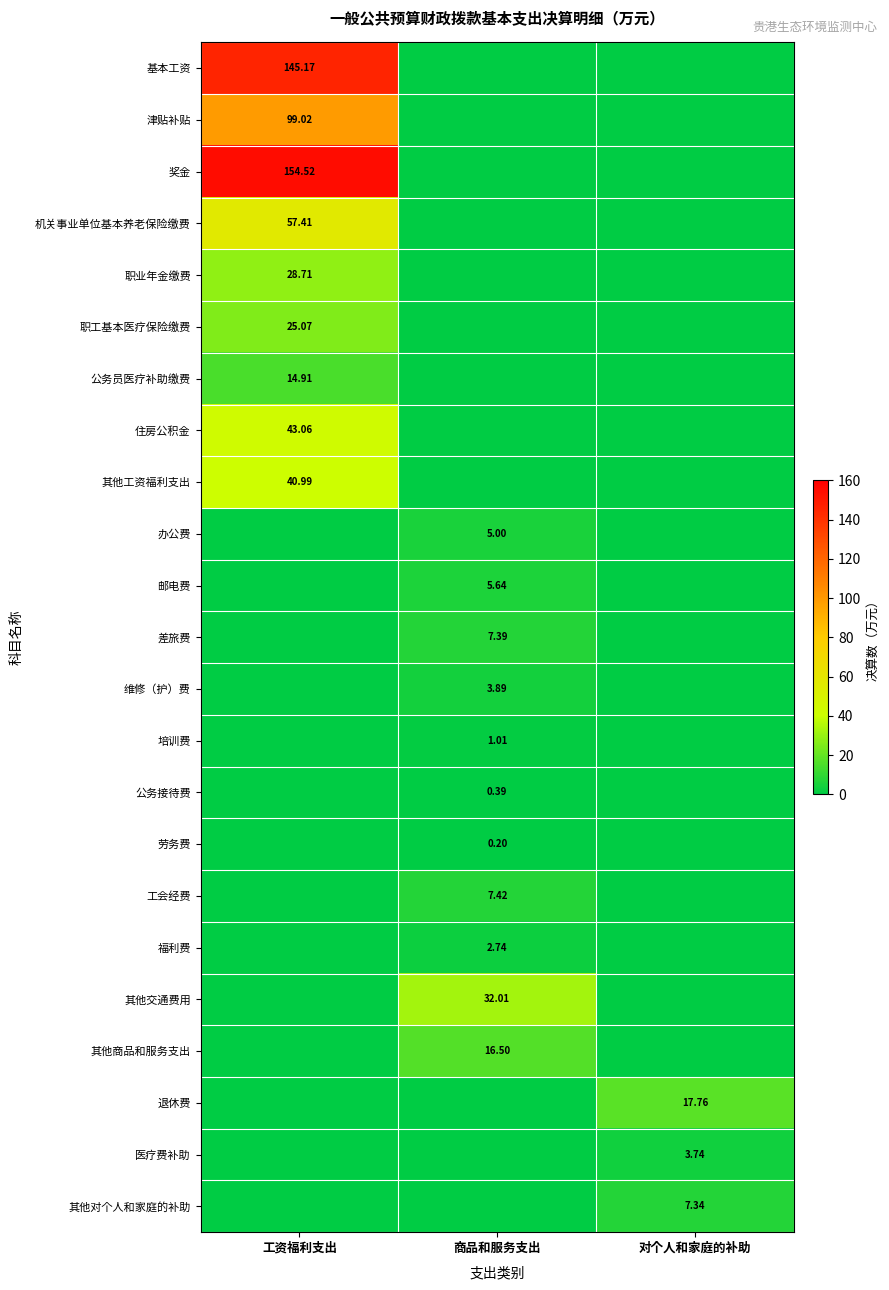

At which label does 其他对个人和家庭的补助 reach its minimum?

工资福利支出